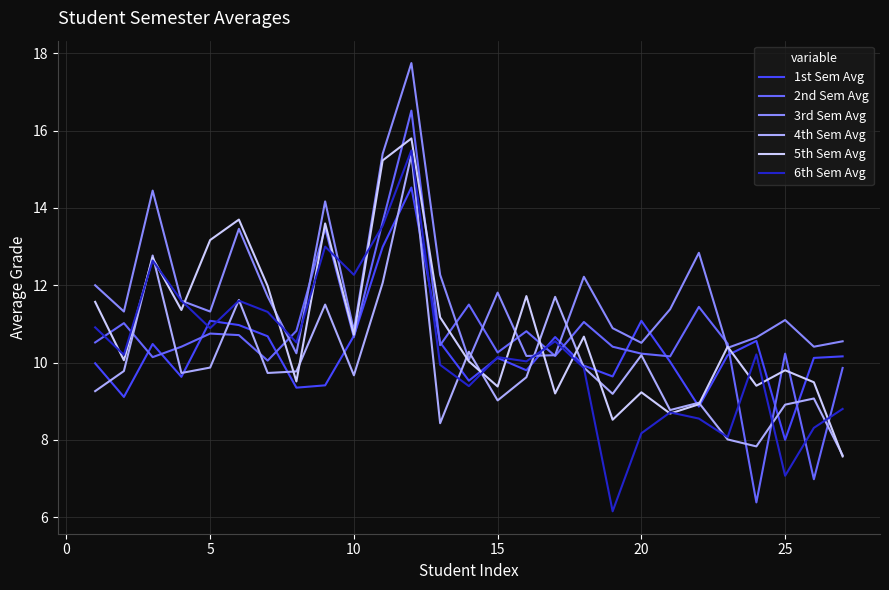

True or false: 4th Sem Avg and 3rd Sem Avg intersect in this chart.

True